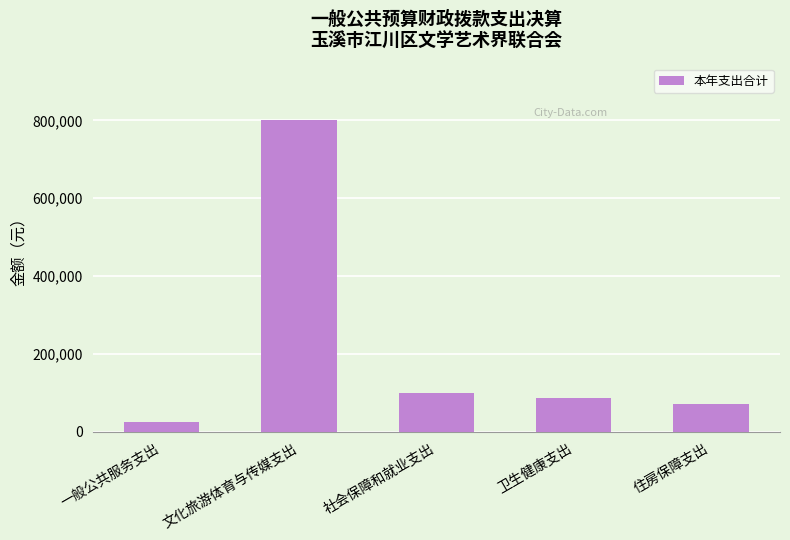

List the labels in order of value, smallest first.

一般公共服务支出, 住房保障支出, 卫生健康支出, 社会保障和就业支出, 文化旅游体育与传媒支出